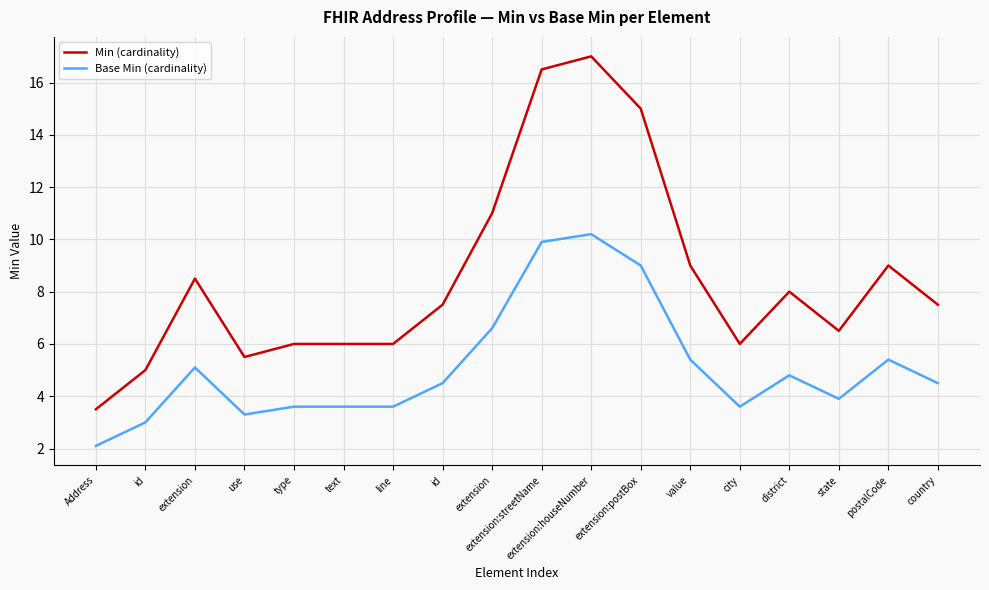

Between extension:postBox and district, which is larger?

extension:postBox